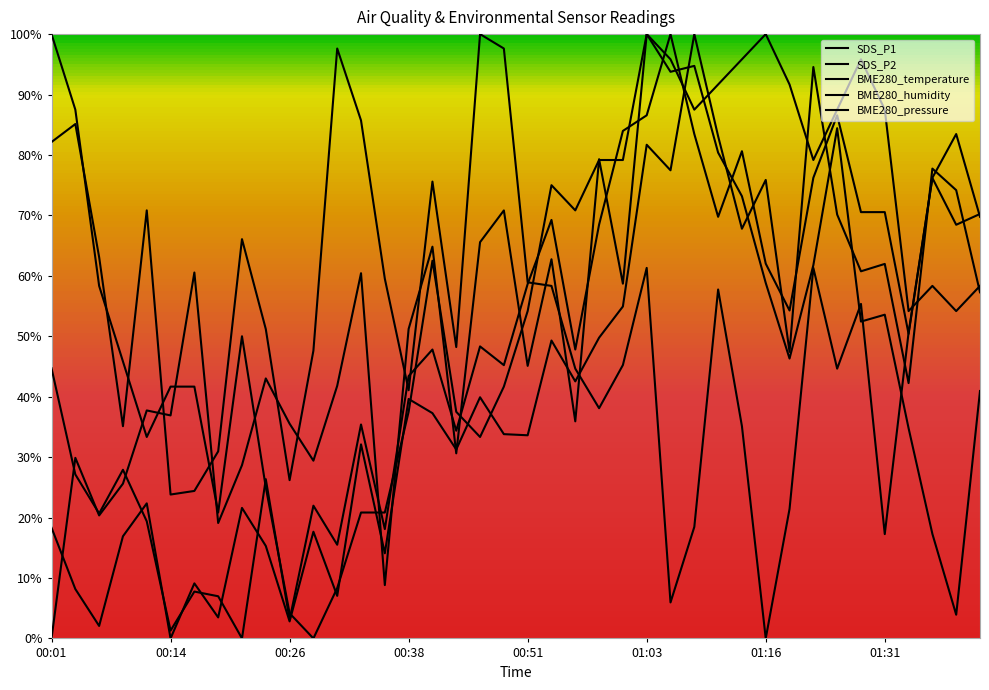

Is this an area chart (filled region under the line)?

No